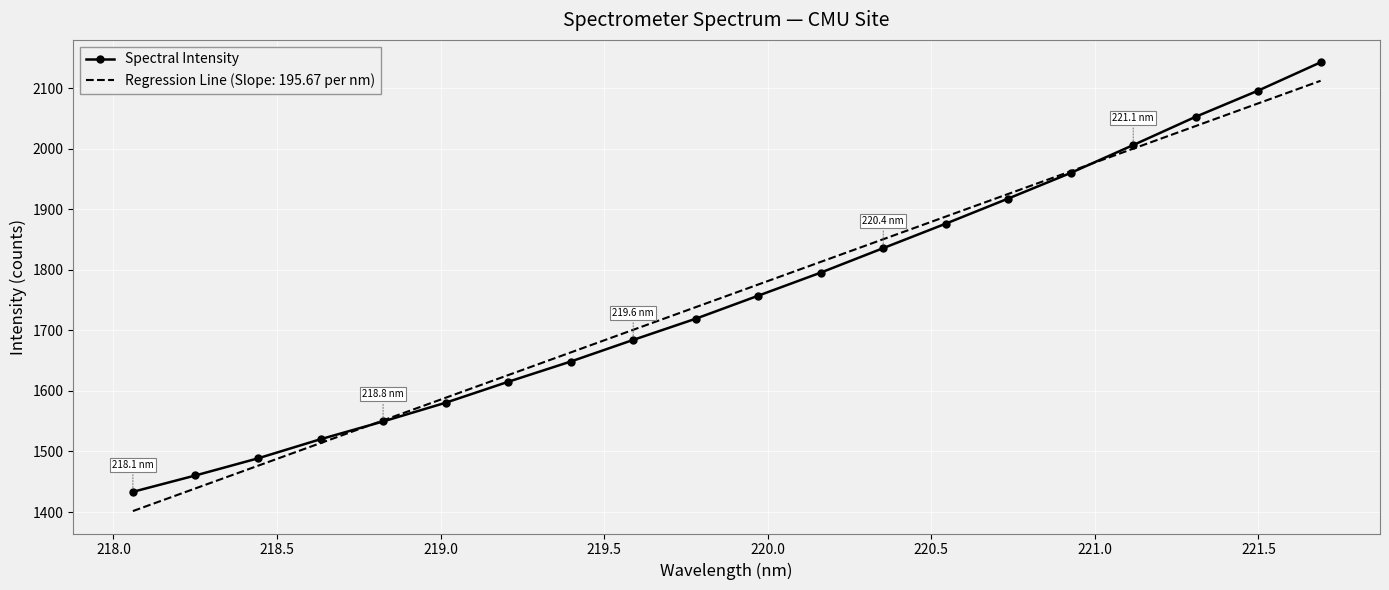

What is the maximum value shown in the chart?

2142.4